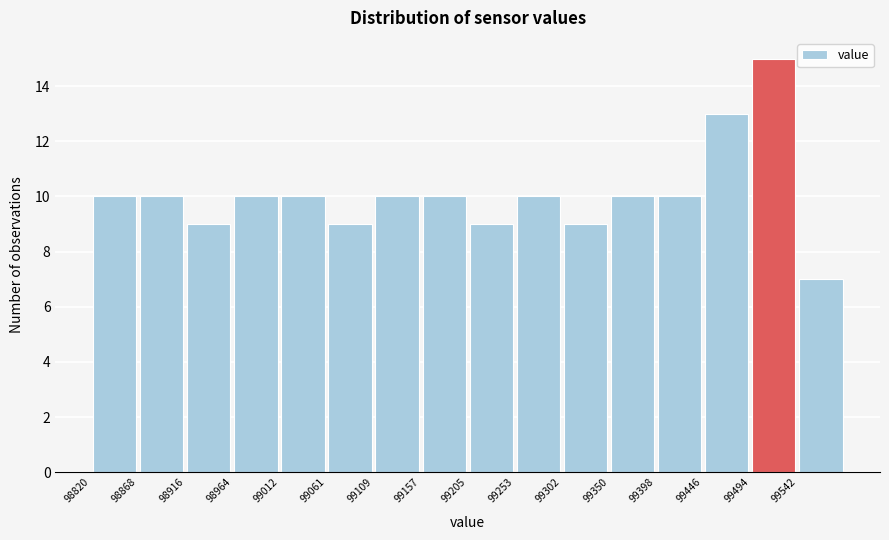

Reading left to right, list every bar in this chart as the range it spans on the x-axis followed by its height. Neither the bar edges nor the heights are printed on the chart, so give them approximately, as read against the axes.

98820 to 98870: 10
98870 to 98915: 10
98915 to 98965: 9
98965 to 99015: 10
99015 to 99060: 10
99060 to 99110: 9
99110 to 99155: 10
99155 to 99205: 10
99205 to 99255: 9
99255 to 99300: 10
99300 to 99350: 9
99350 to 99400: 10
99400 to 99445: 10
99445 to 99495: 13
99495 to 99545: 15
99545 to 99590: 7